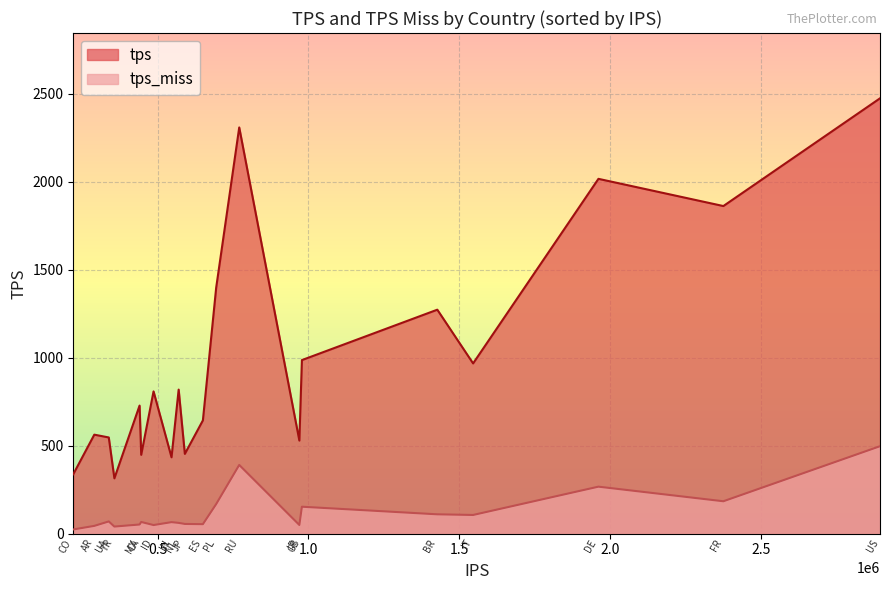

What is the minimum value shown in the chart?

24.2